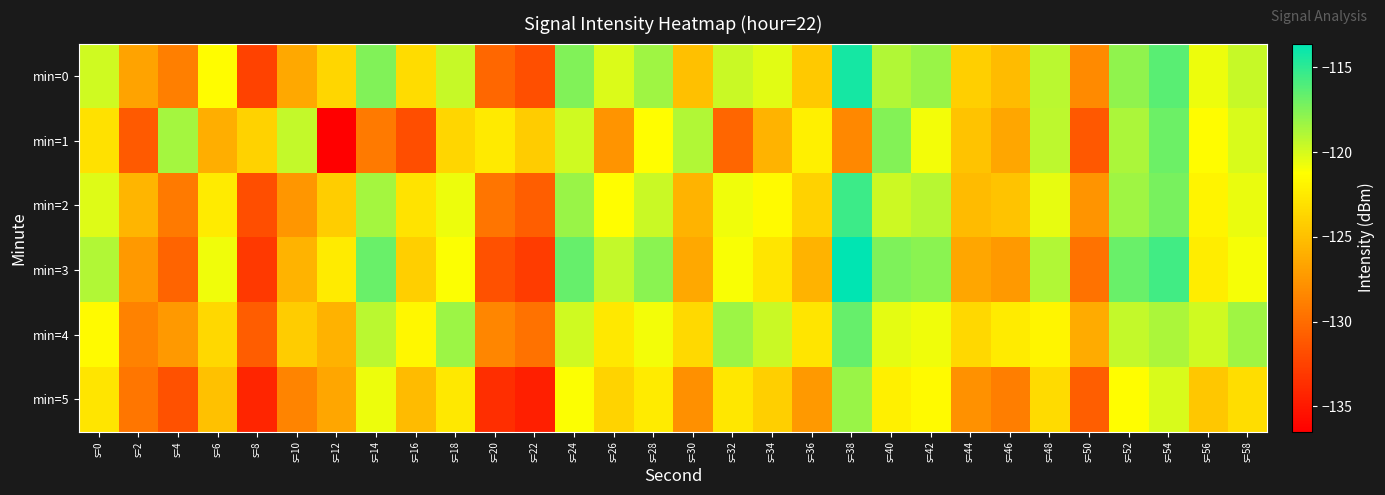

Between s=42 and s=58, which is larger?

s=42